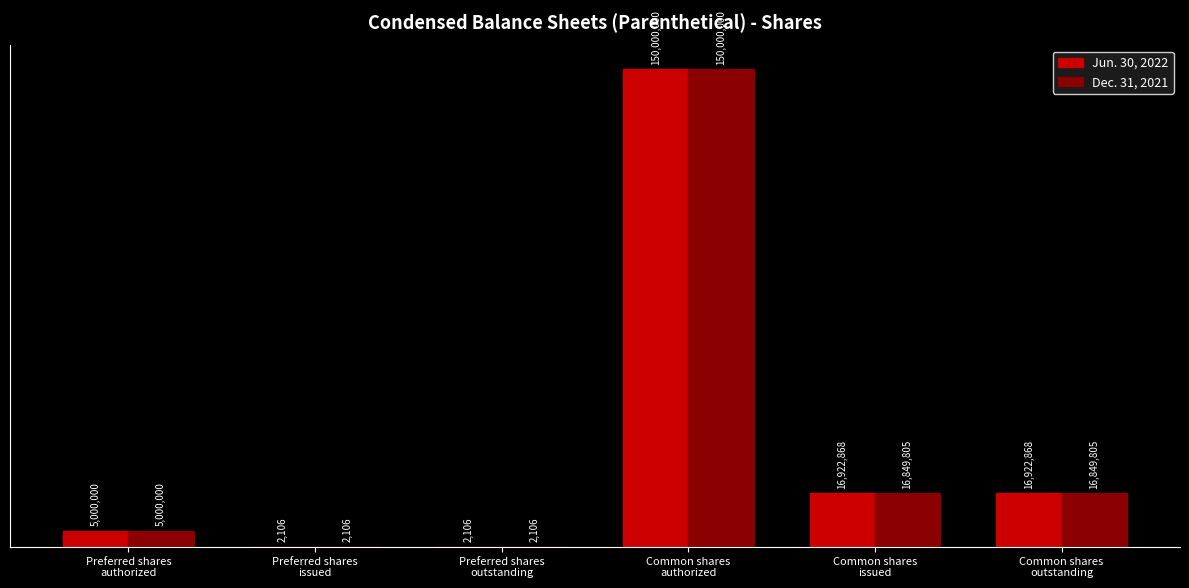

Which label corresponds to the largest value in the chart?

Common shares
authorized